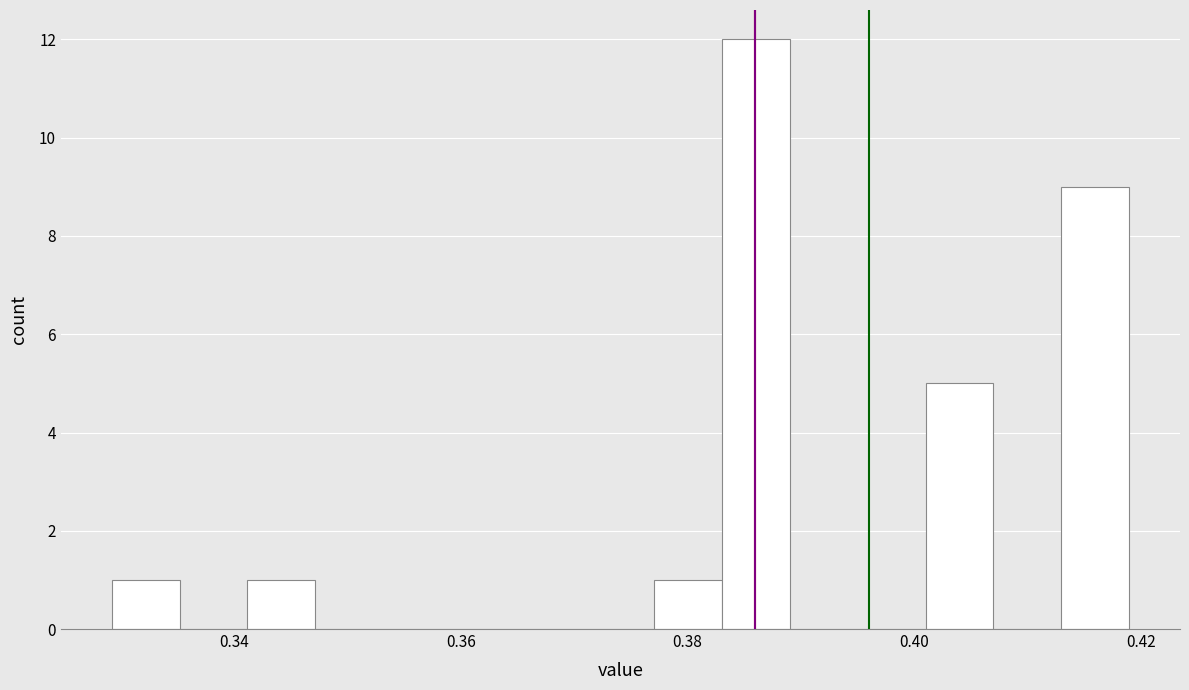

Around what value on the x-axis is the tallest bar? Give the approximate position of its centre, as read against the axis.

0.386